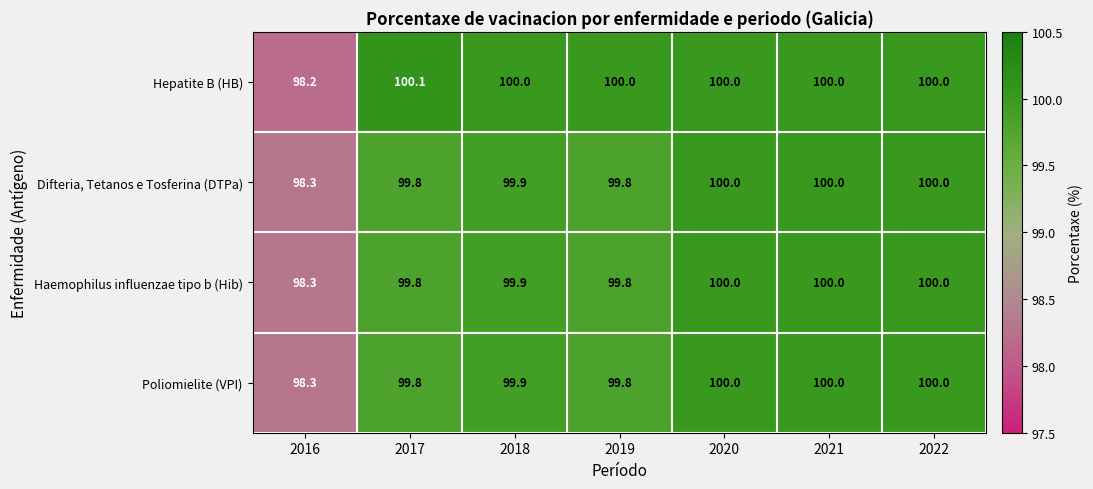

Count the number of data series in this chart.

4